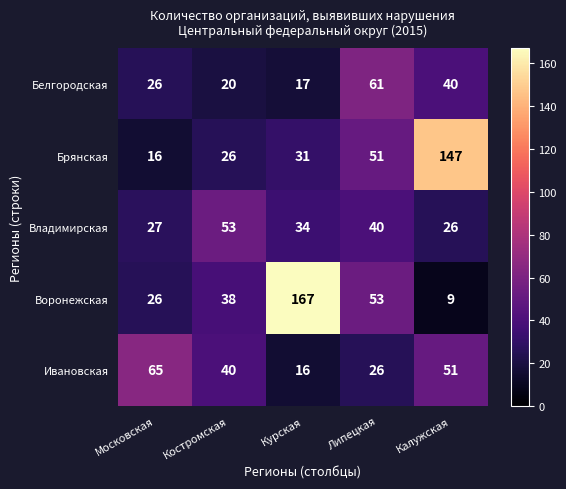

Which category has the highest value in the Воронежская series?

Курская